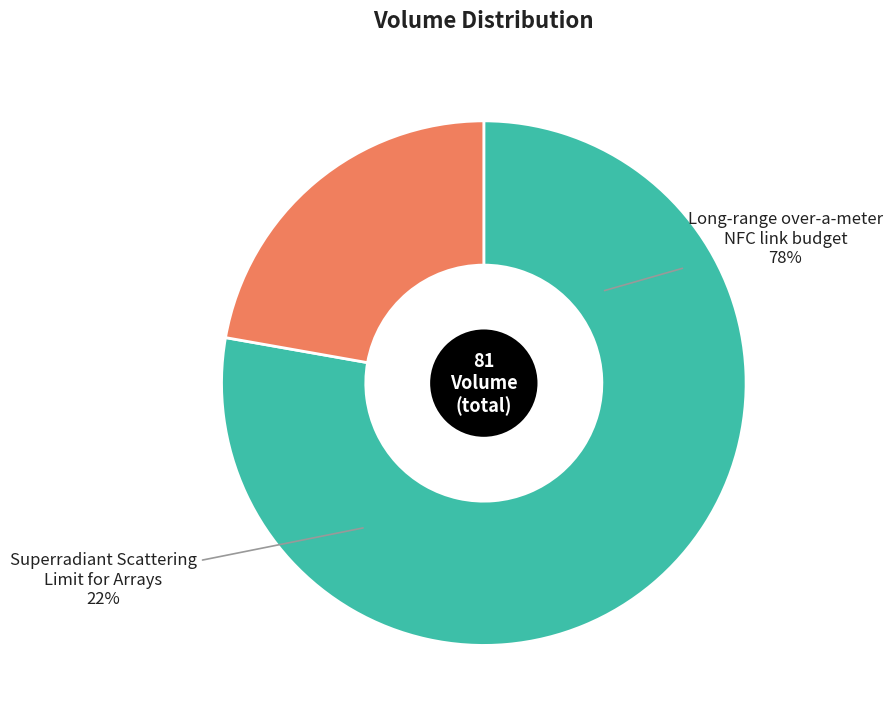

Rank the categories by value from lowest to highest.

Superradiant Scattering Limit for Arrays, Long-range over-a-meter NFC link budget